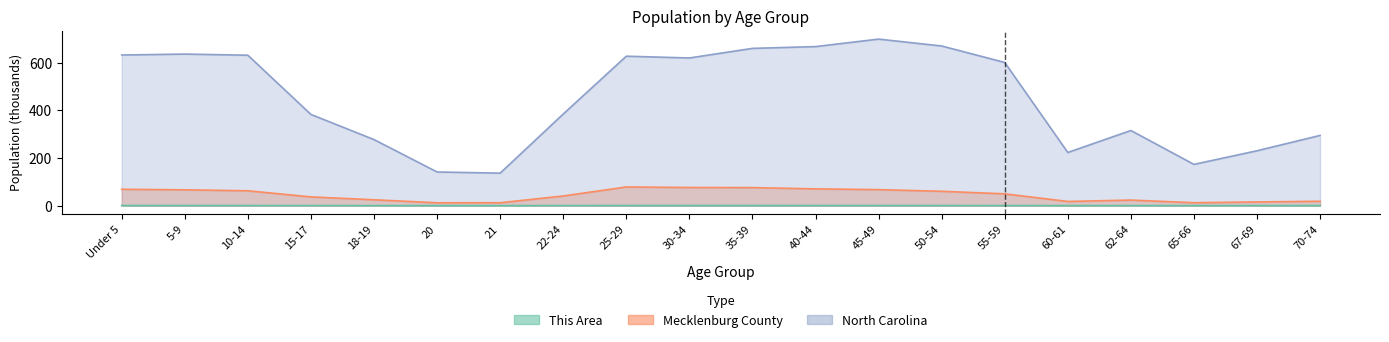

At which label does This Area reach its peak?

30-34